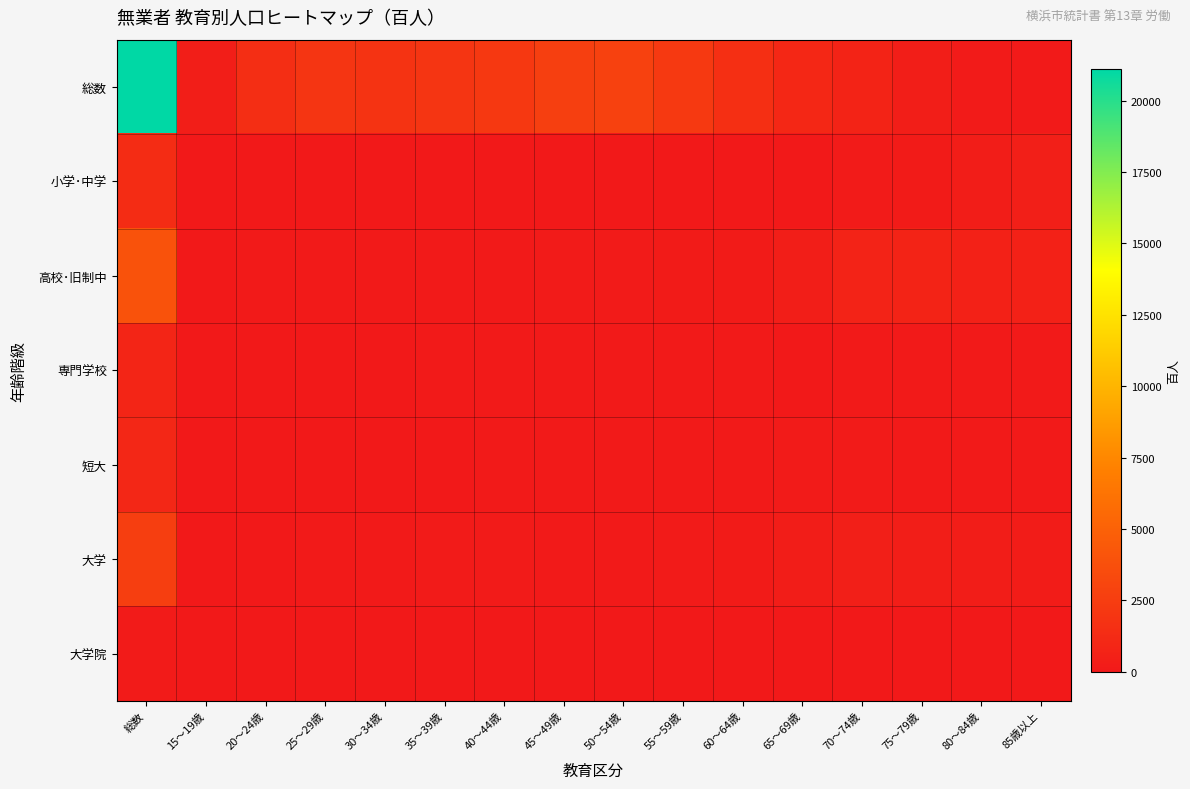

Reading left to right, extract all data points from this chart.

総数: 総数=21118	15～19歳=361	20～24歳=1467	25～29歳=1900	30～34歳=1834	35～39歳=1930	40～44歳=2160	45～49歳=2600	50～54歳=2768	55～59歳=2224	60～64歳=1562	65～69歳=990	70～74歳=733	75～79歳=370	80～84歳=161	85歳以上=58
小学･中学: 総数=1291	15～19歳=6	20～24歳=3	25～29歳=11	30～34歳=15	35～39歳=8	40～44歳=7	45～49歳=14	50～54歳=32	55～59歳=32	60～64歳=33	65～69歳=41	70～74歳=149	75～79歳=203	80～84歳=307	85歳以上=431
高校･旧制中: 総数=3954	15～19歳=27	20～24歳=60	25～29歳=74	30～34歳=64	35～39歳=90	40～44歳=100	45～49歳=132	50～54歳=156	55～59歳=175	60～64歳=178	65～69歳=346	70～74歳=677	75～79歳=734	80～84歳=544	85歳以上=595
専門学校: 総数=833	15～19歳=0	20～24歳=27	25～29歳=23	30～34歳=33	35～39歳=69	40～44歳=59	45～49歳=72	50～54歳=63	55～59歳=56	60～64歳=62	65～69歳=32	70～74歳=87	75～79歳=72	80～84歳=76	85歳以上=103
短大: 総数=956	15～19歳=0	20～24歳=4	25～29歳=19	30～34歳=13	35～39歳=24	40～44歳=49	45～49歳=87	50～54歳=66	55～59歳=88	60～64歳=106	65～69歳=133	70～74歳=146	75～79歳=98	80～84歳=68	85歳以上=56
大学: 総数=2569	15～19歳=0	20～24歳=26	25～29歳=70	30～34歳=89	35～39歳=141	40～44歳=131	45～49歳=107	50～54歳=123	55～59歳=128	60～64歳=172	65～69歳=323	70～74歳=435	75～79歳=334	80～84歳=271	85歳以上=219
大学院: 総数=150	15～19歳=0	20～24歳=0	25～29歳=3	30～34歳=3	35～39歳=5	40～44歳=7	45～49歳=6	50～54歳=7	55～59歳=5	60～64歳=10	65～69歳=18	70～74歳=35	75～79歳=20	80～84歳=23	85歳以上=7